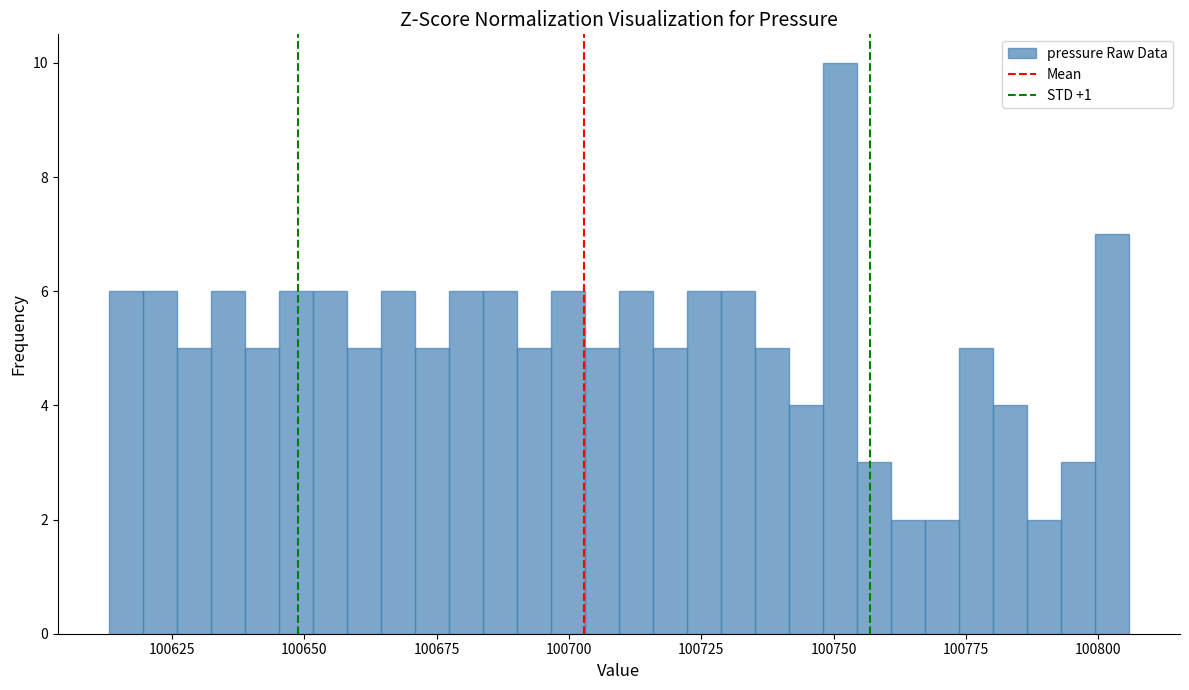

Around what value on the x-axis is the tallest bar? Give the approximate position of its centre, as read against the axis.

100750